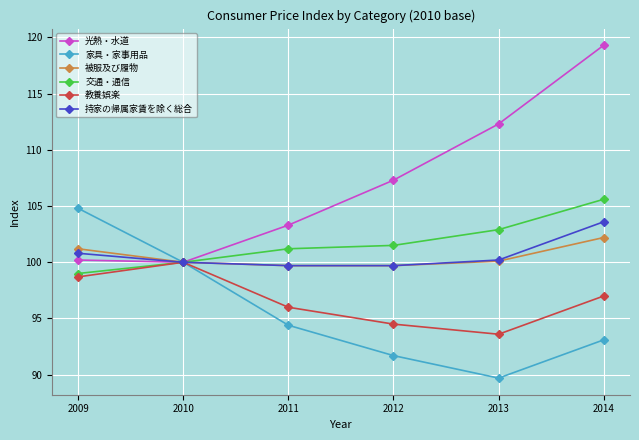

What is the value of the 光熱・水道 point at the 6th from the left?

119.3